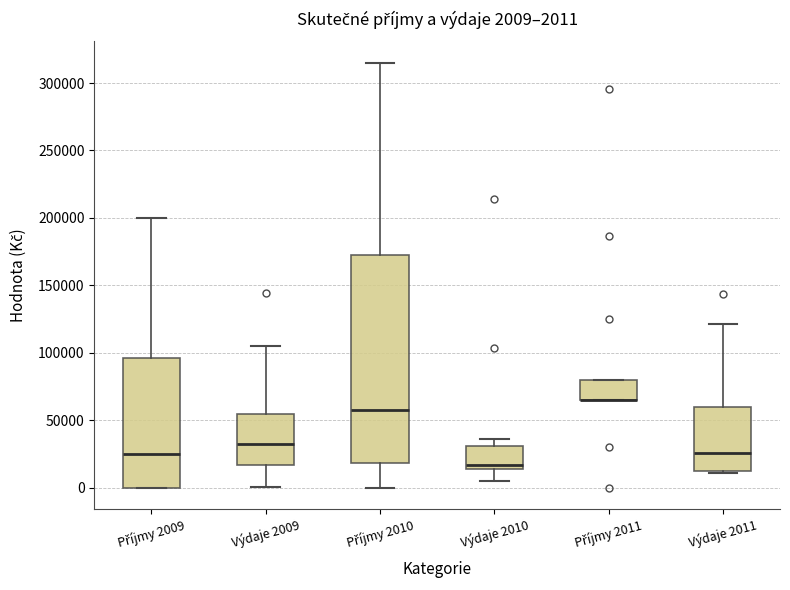

Comparing the boxes themselves (not the whiskers), which one is the tallest?

Příjmy 2010